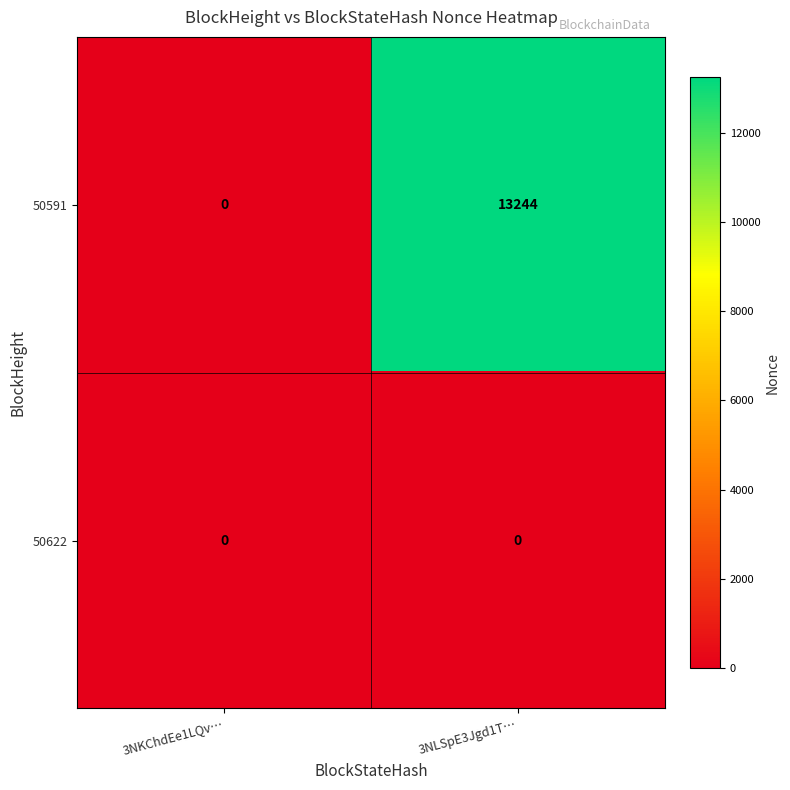

True or false: 50591 has a value of -7345 at 3NKChdEe1LQv….

False